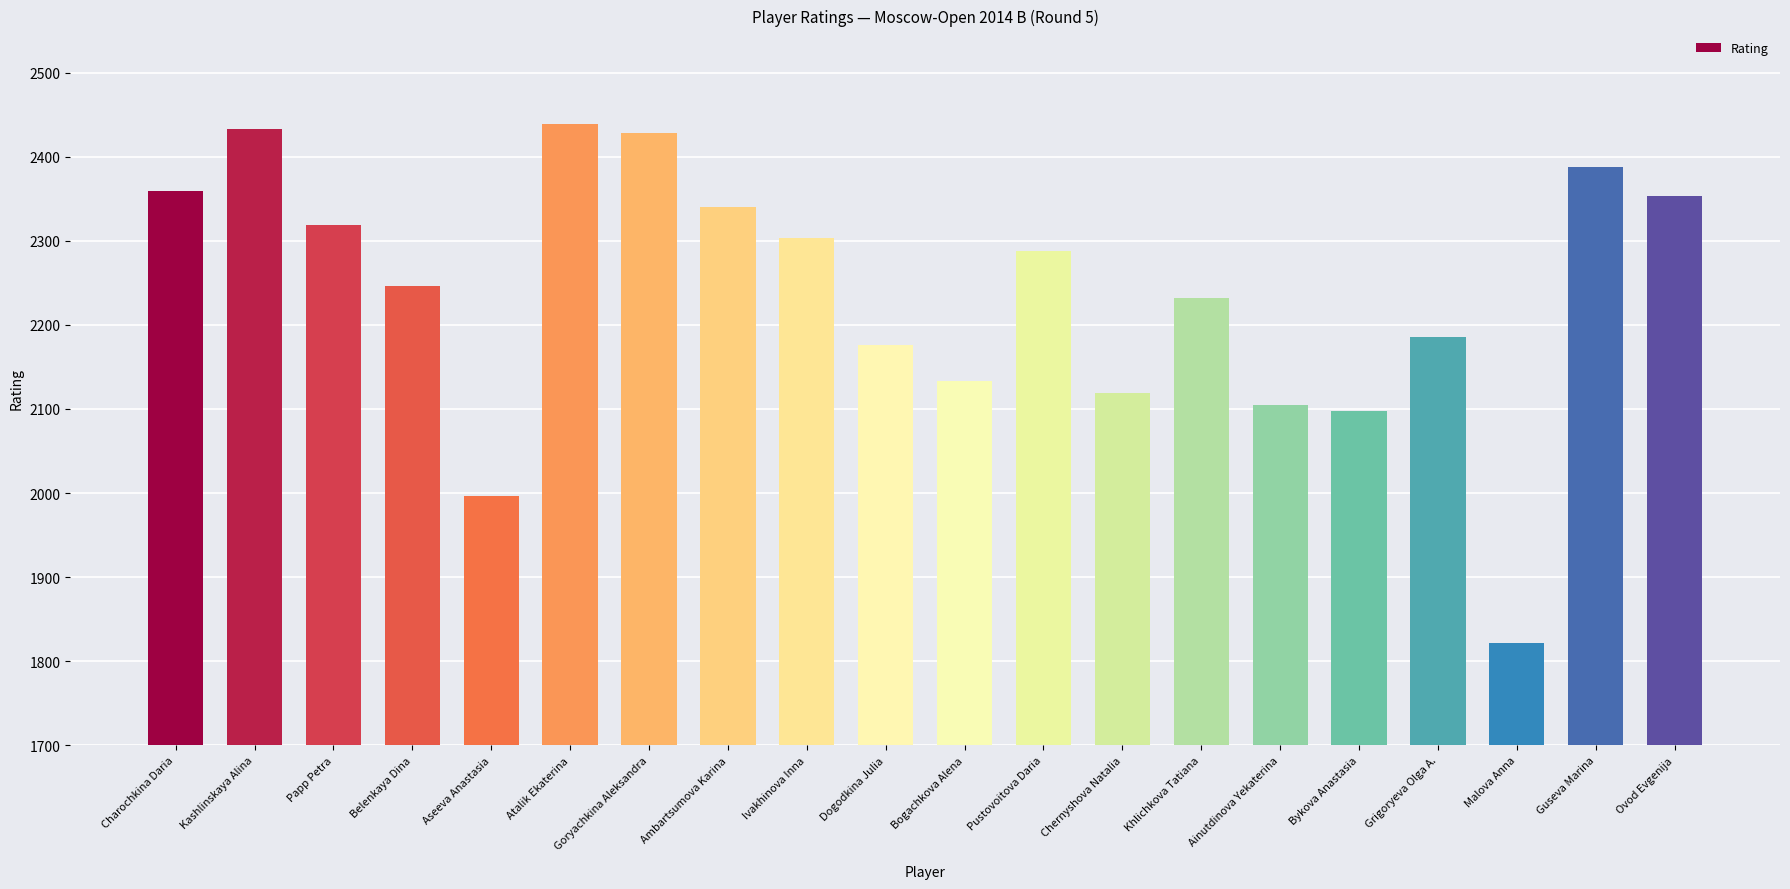

Which has a higher value, Papp Petra or Pustovoitova Daria?

Papp Petra